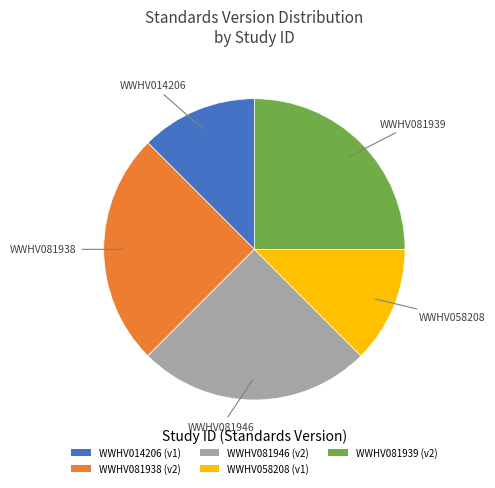

Is it true that WWHV014206 (v1) is 12% of the pie?

True